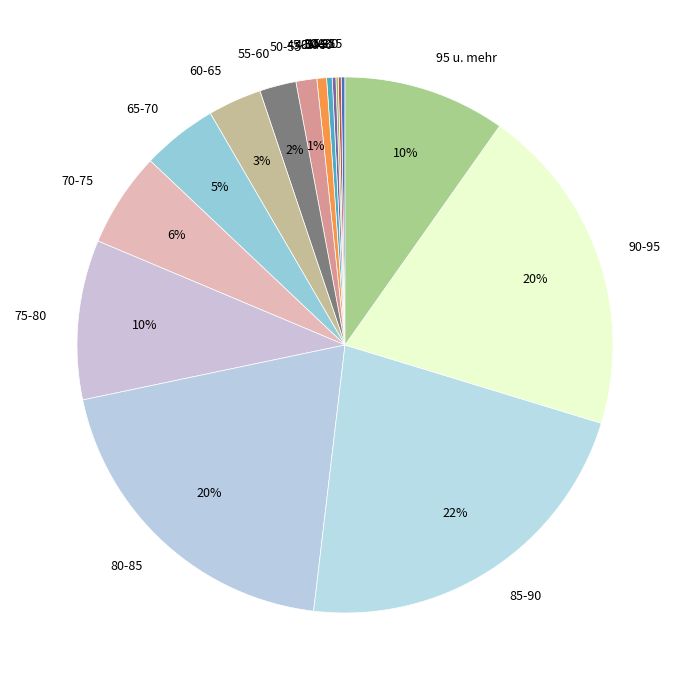

To the nearest percent, what is the difference between the 80-85 and 70-75 slice percentages?

14%